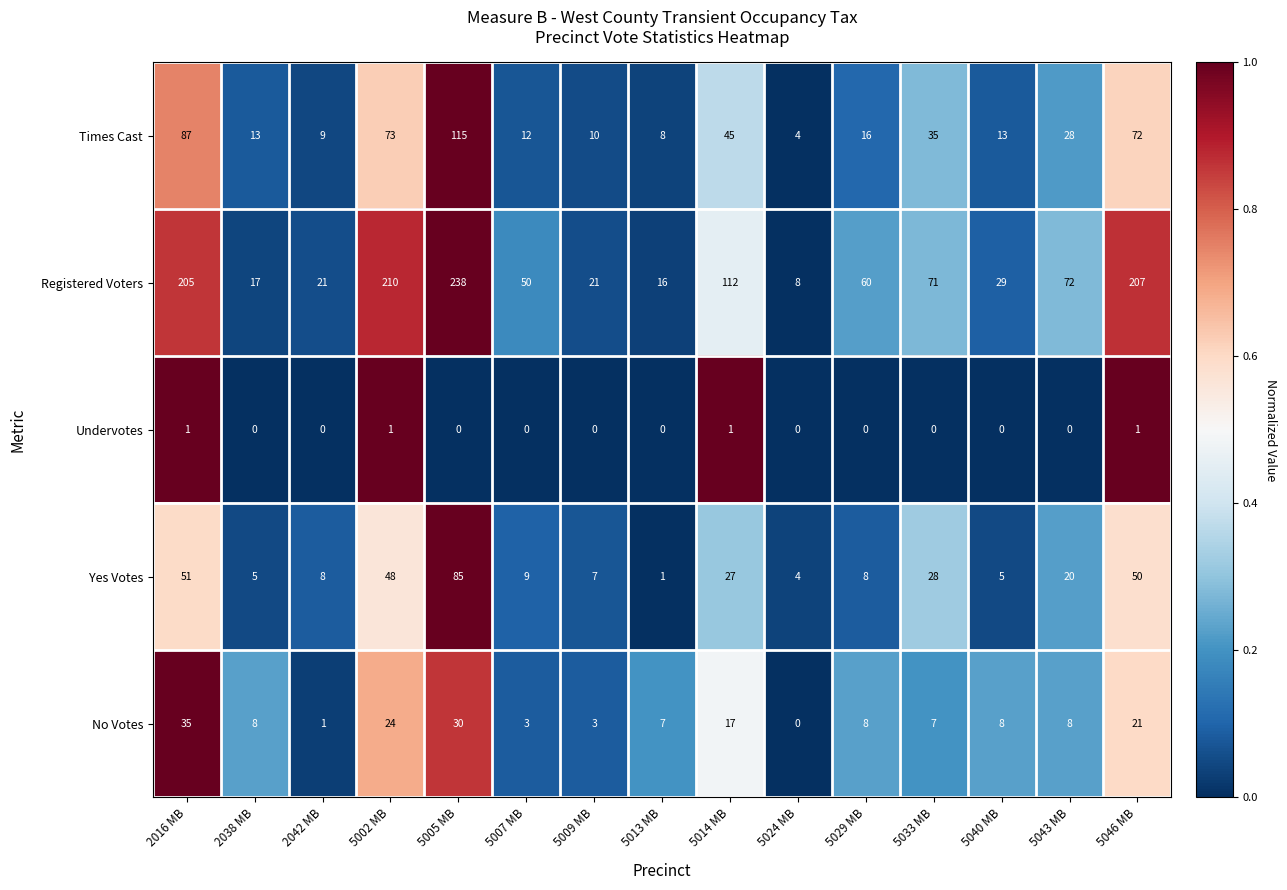

Which category has the lowest value in the Yes Votes series?

5013 MB